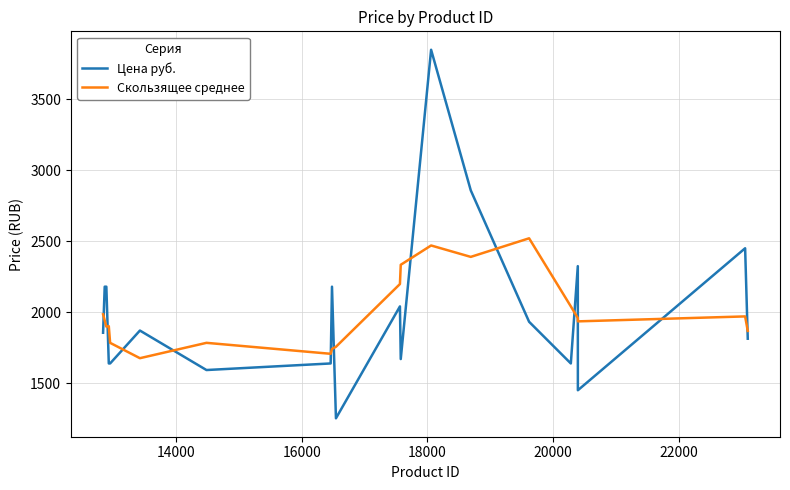

What is the highest value of the Скользящее среднее series?

2519.1